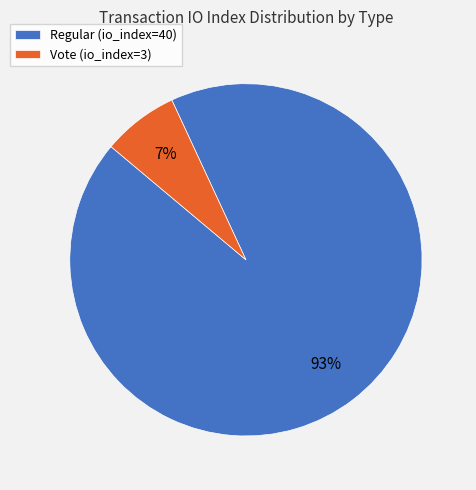

Which slice is the smallest?

Vote (io_index=3)